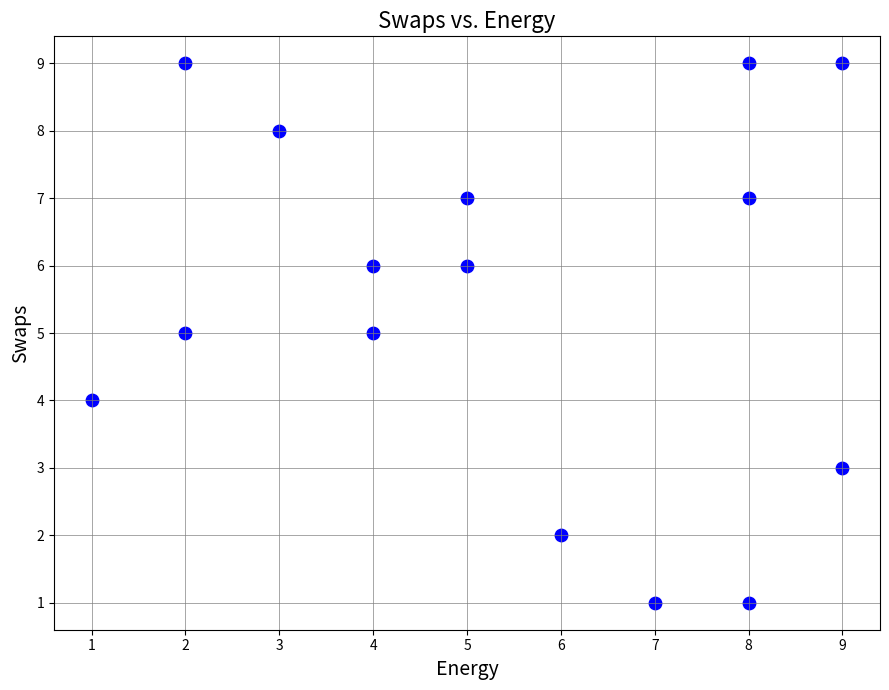

What is the range of X values (max minus min)?

8